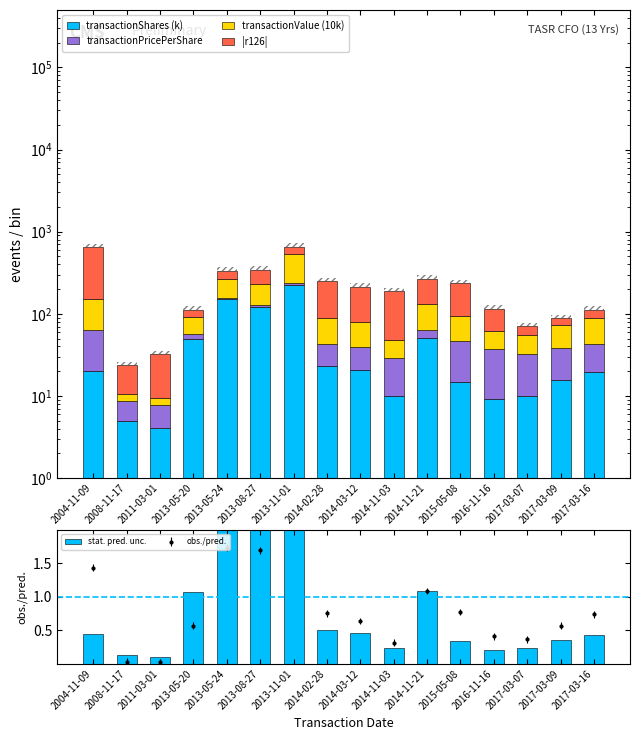

Which has a higher value, 2014-11-03 or 2013-05-20?

2013-05-20